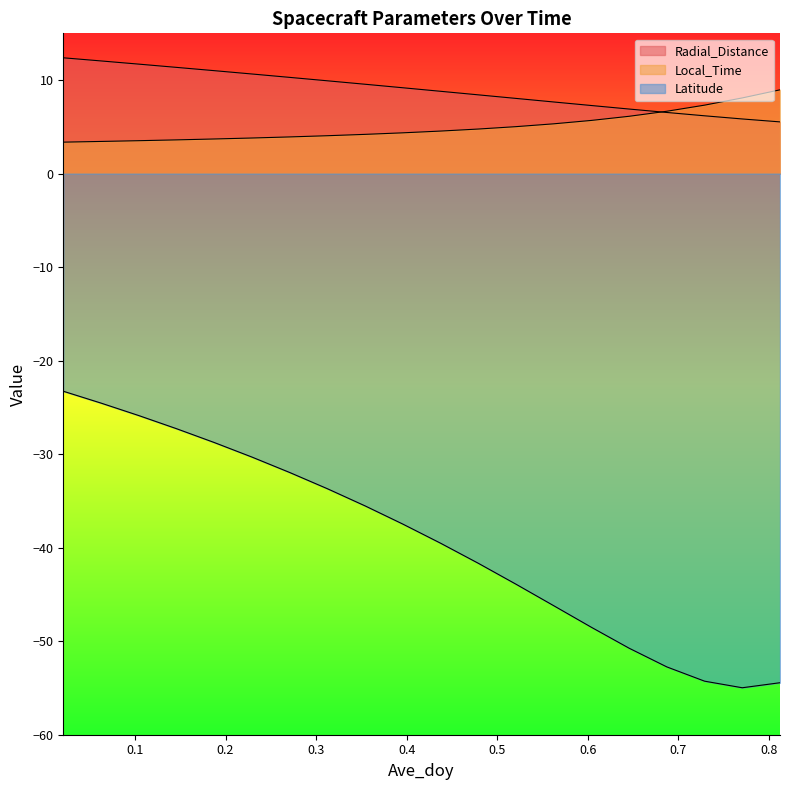

At how many categories does at least one series exceed -9?

20